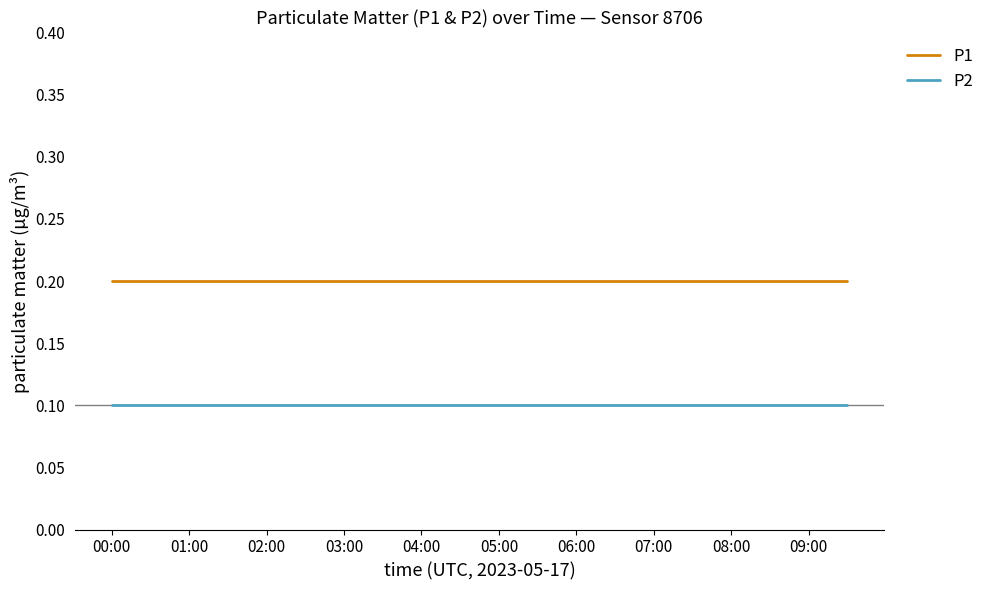

At how many categories does at least one series exceed 0?

20